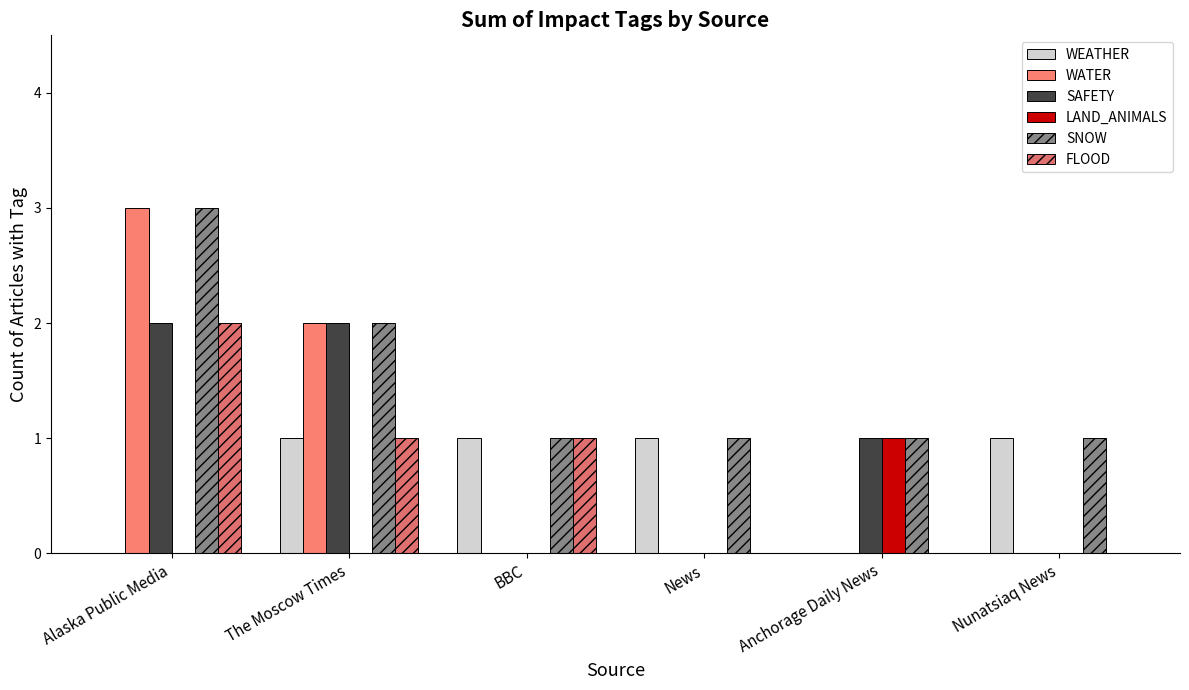

What is the sum of the SNOW values at The Moscow Times and Nunatsiaq News?

3